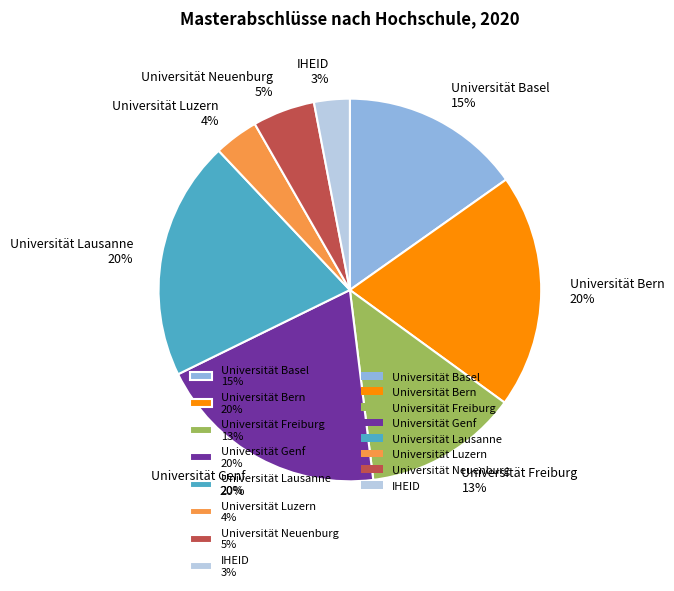

How many slices are in this pie chart?

8